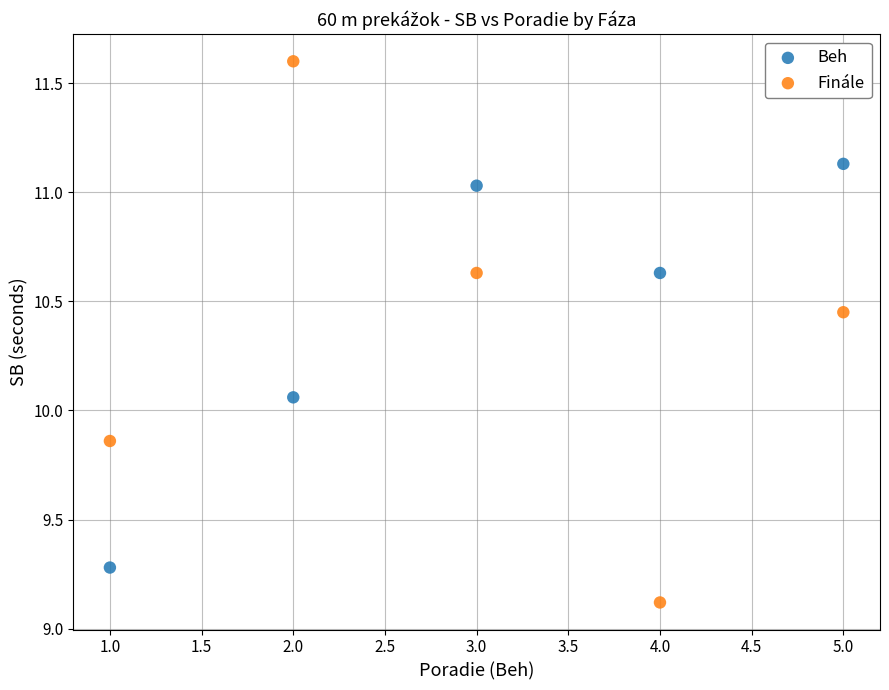

Which series reaches the maximum Y coordinate?

Finále